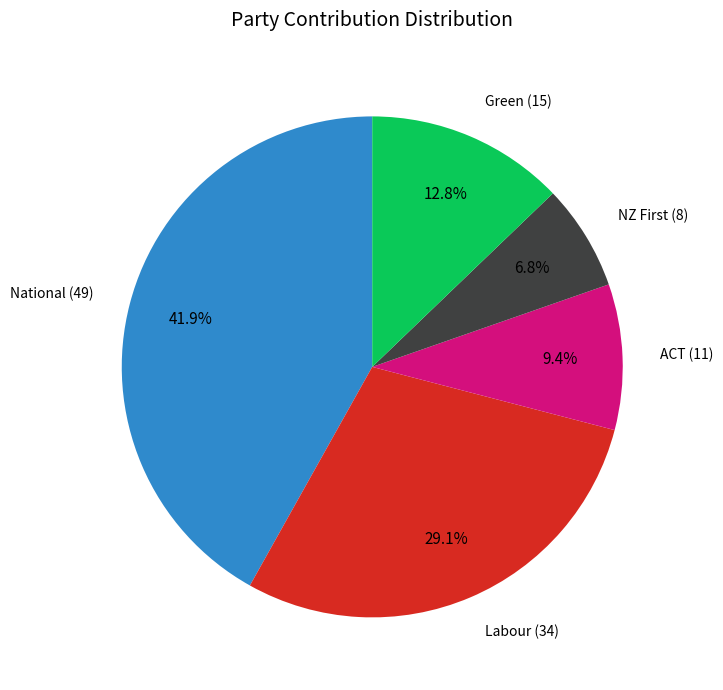

Is there any slice that represents more than half of the pie?

No